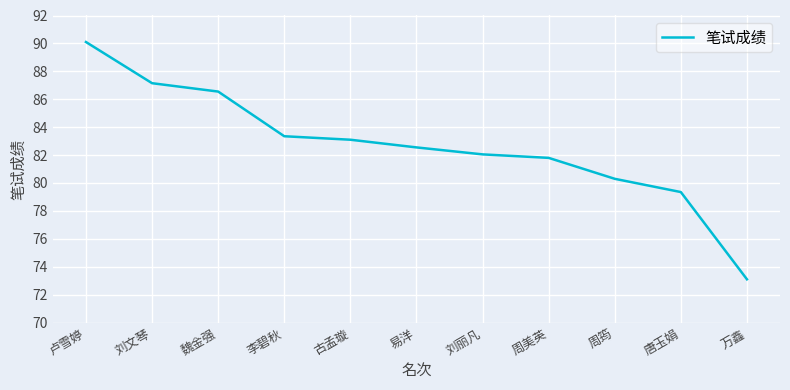

True or false: there are more than 1 points higher than both neighbors.

False